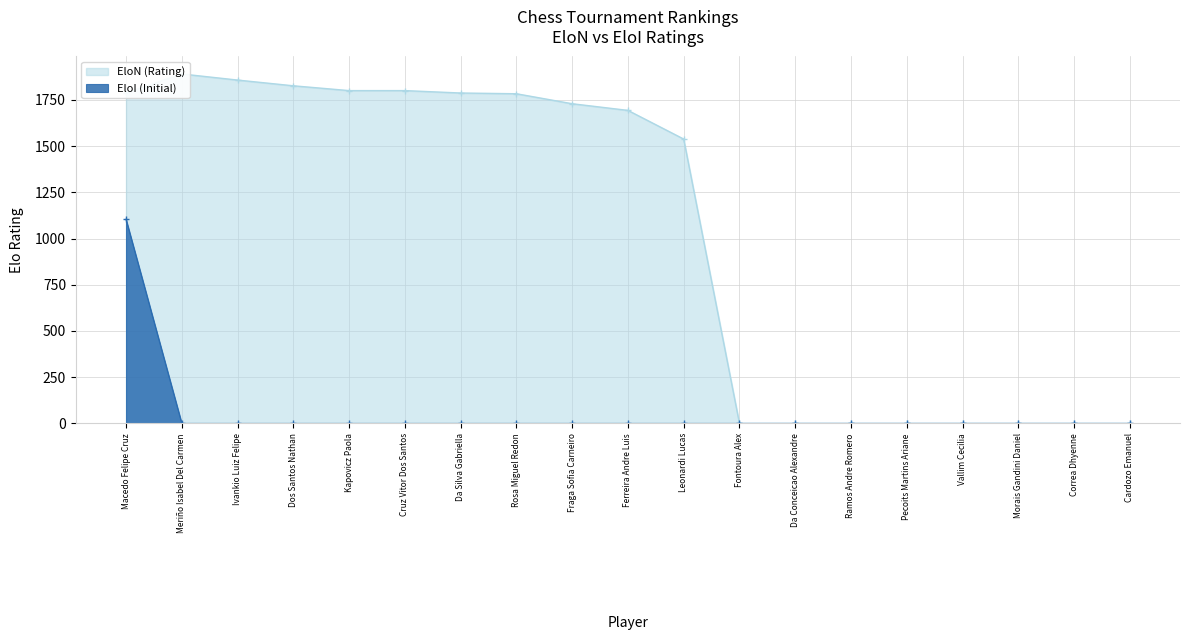

The EloN (Rating) series shows 0 at Fontoura Alex. True or false?

True